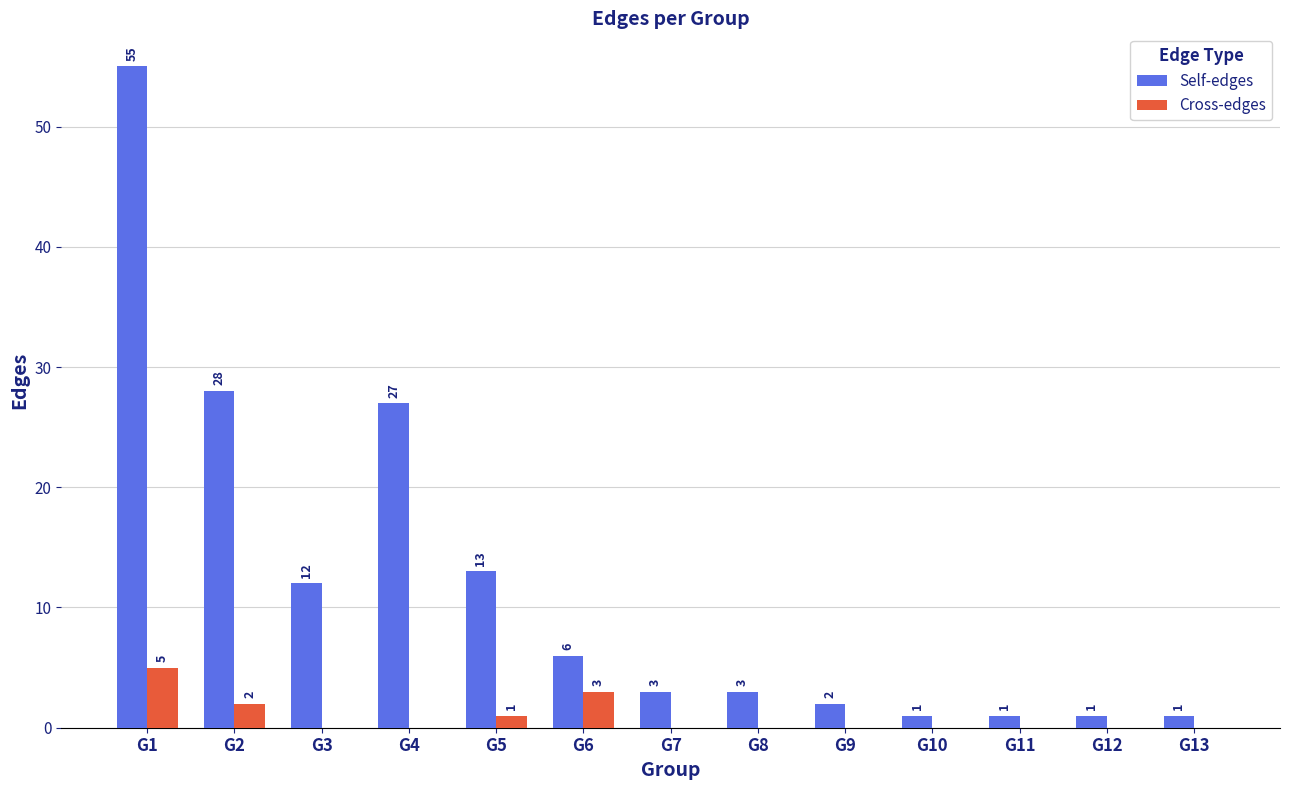

Reading left to right, transcribe all the data shown in this chart.

Self-edges: 55	28	12	27	13	6	3	3	2	1	1	1	1
Cross-edges: 5	2	0	0	1	3	0	0	0	0	0	0	0